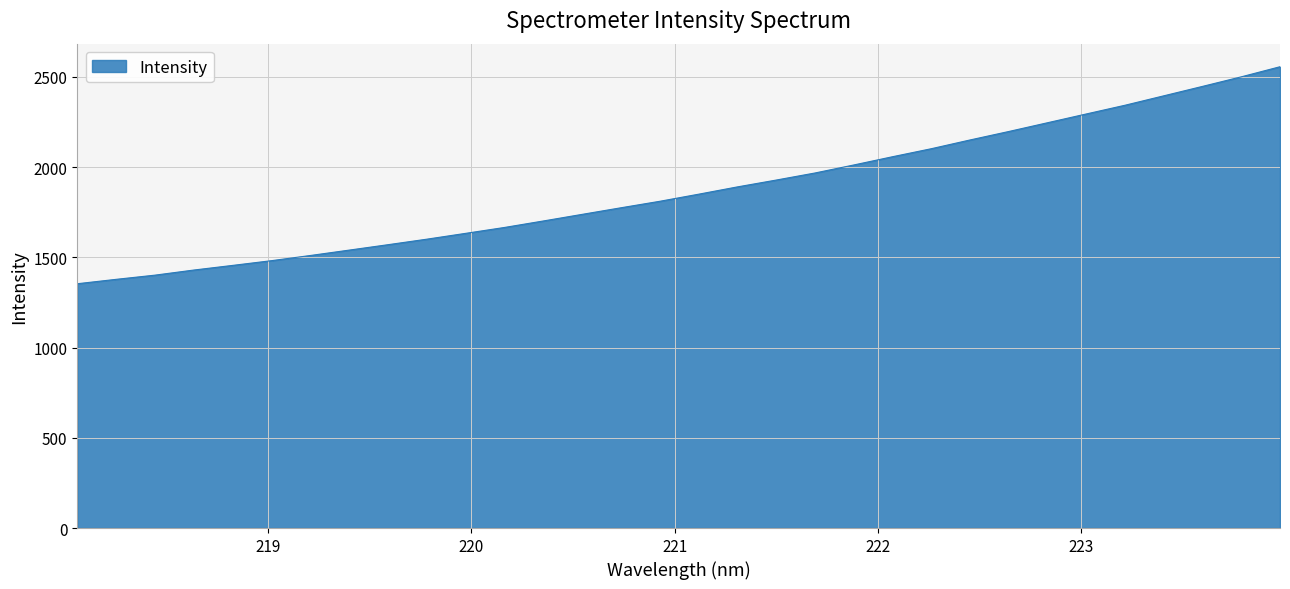

What is the smallest value displayed?

1353.5